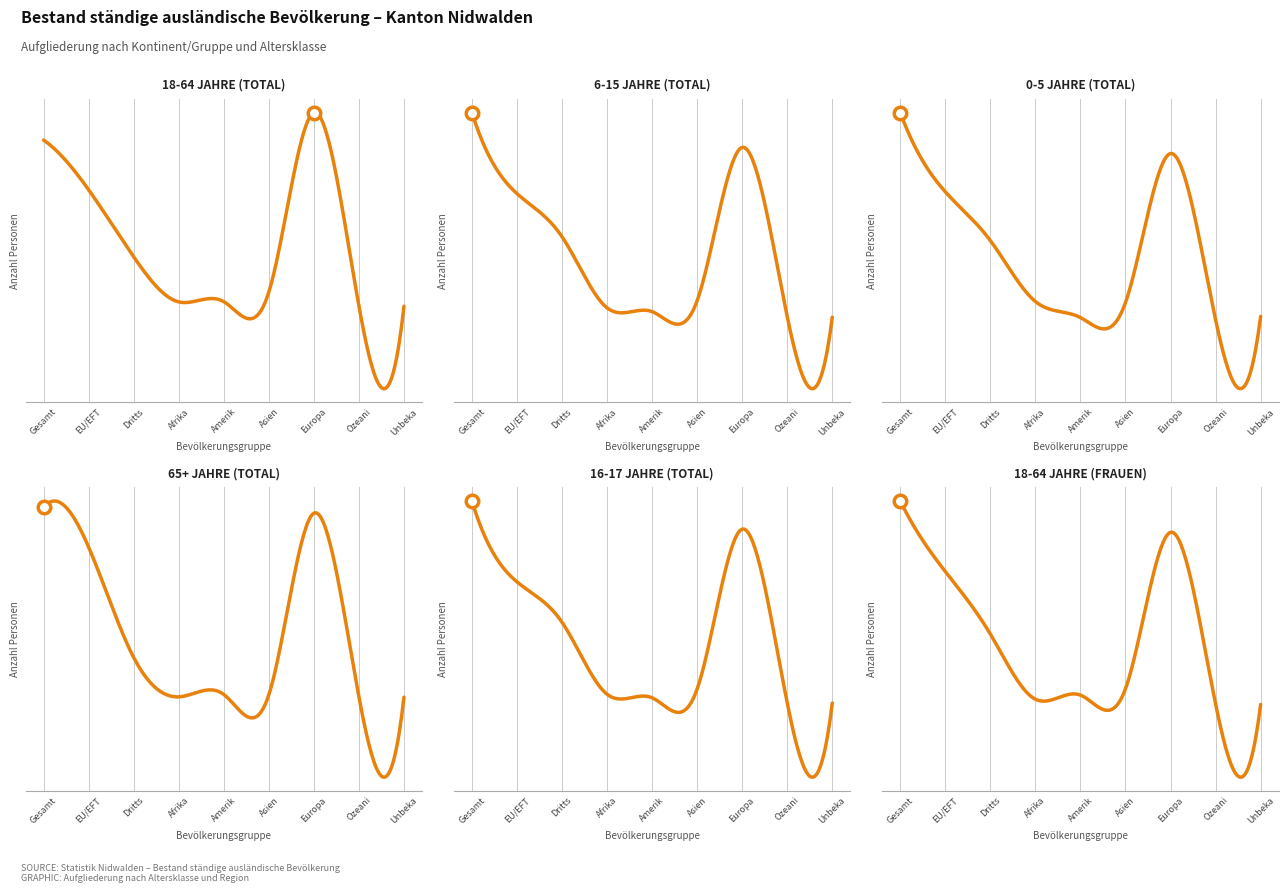

Which series has the widest spread of values?

18-64 Jahre (Total)